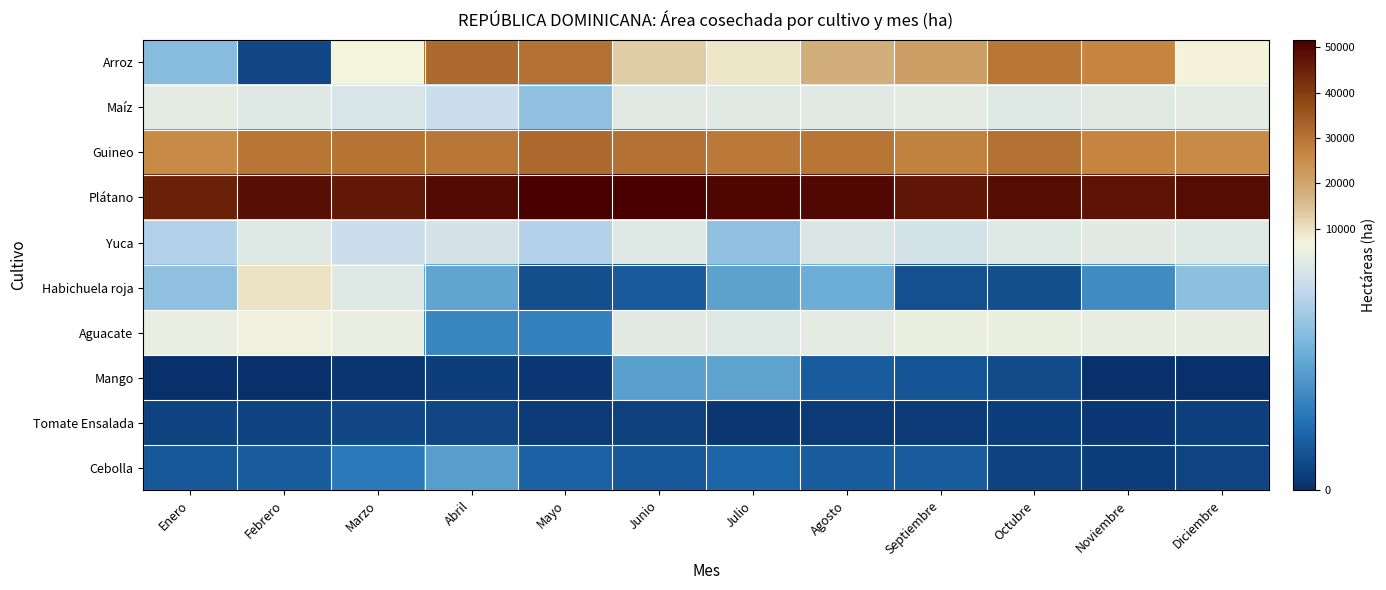

At how many categories does at least one series exceed 51242?

2